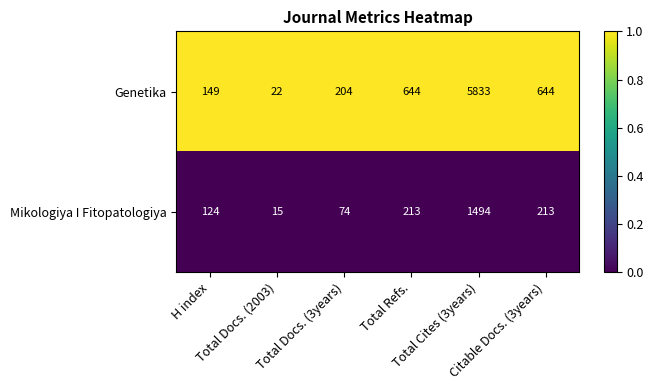

List the series in order of their peak value, lowest first.

Mikologiya I Fitopatologiya, Genetika